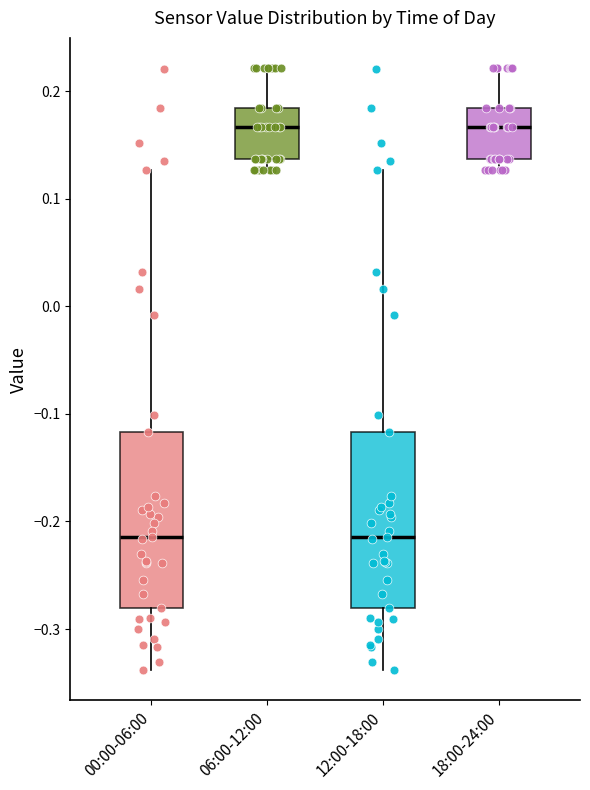

Reading left to right, transcribe this box plot: for each box, give where its median line is, the range the box spans, and where its two whiskers end, as read against the y-axis. The values are not printed on the chart, so give them approximately, as read against the axis.

00:00-06:00: median -0.21, box -0.28 to -0.12, whiskers -0.34 to 0.13
06:00-12:00: median 0.17, box 0.14 to 0.18, whiskers 0.13 to 0.22
12:00-18:00: median -0.21, box -0.28 to -0.12, whiskers -0.34 to 0.13
18:00-24:00: median 0.17, box 0.14 to 0.18, whiskers 0.13 to 0.22